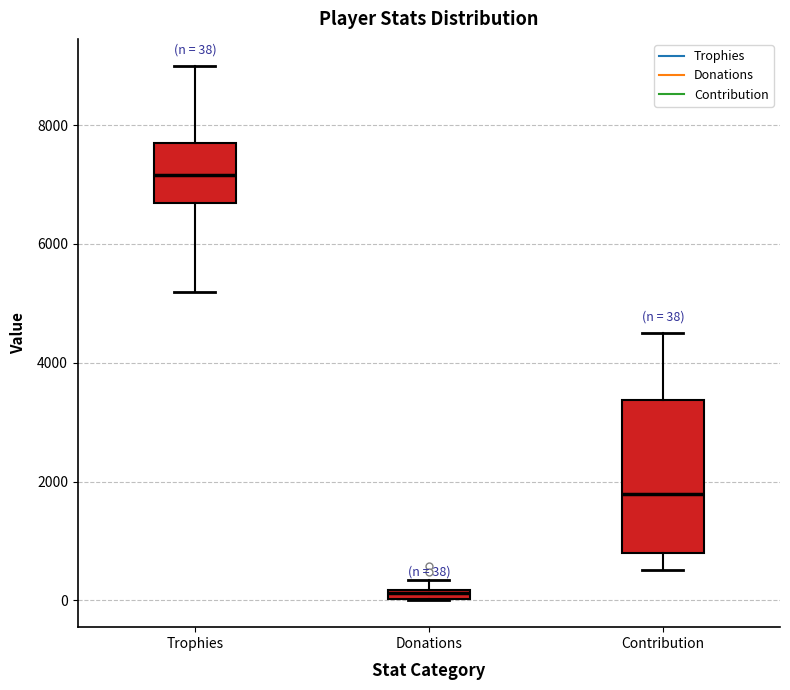

Which box's median line is the lowest?

Donations